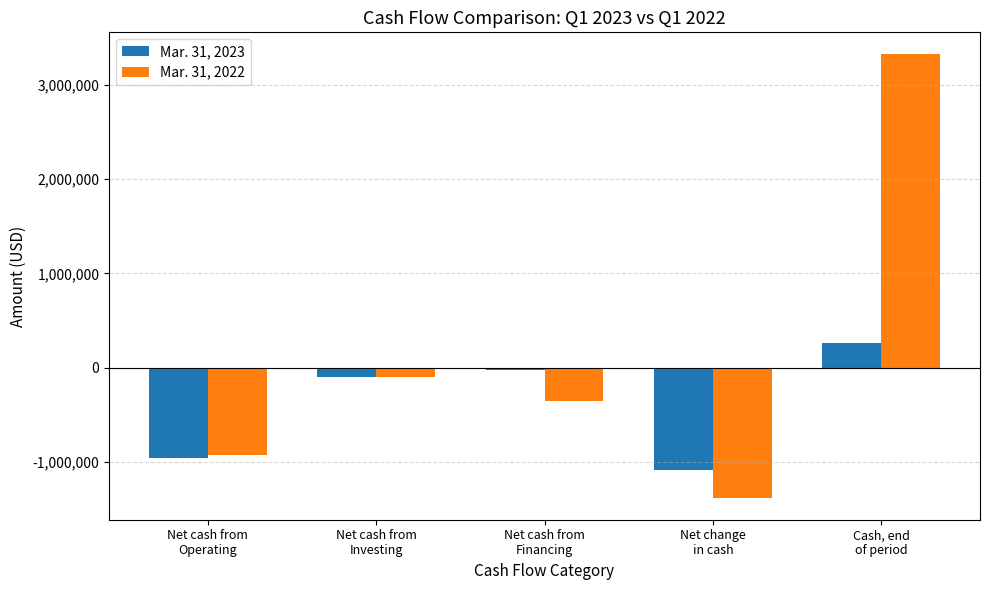

Which series has the largest total across all categories?

Mar. 31, 2022